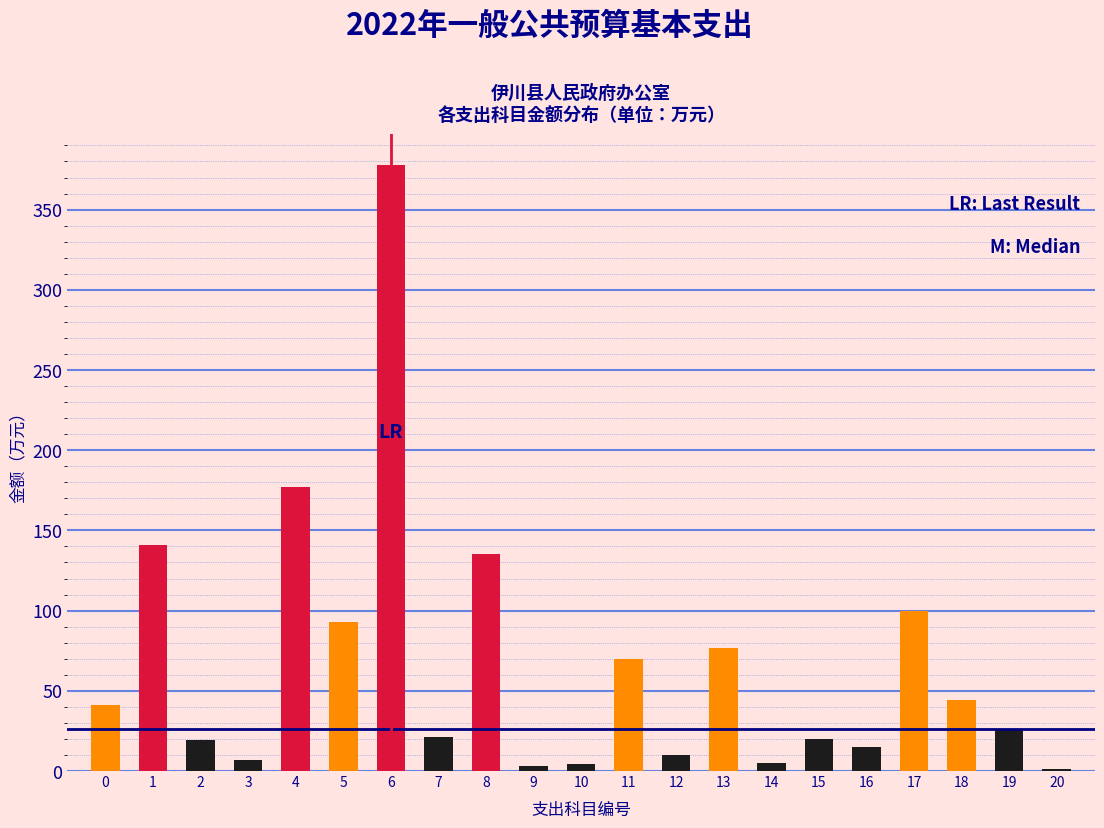

The chart shows a value of 41.5 at 0. True or false?

True